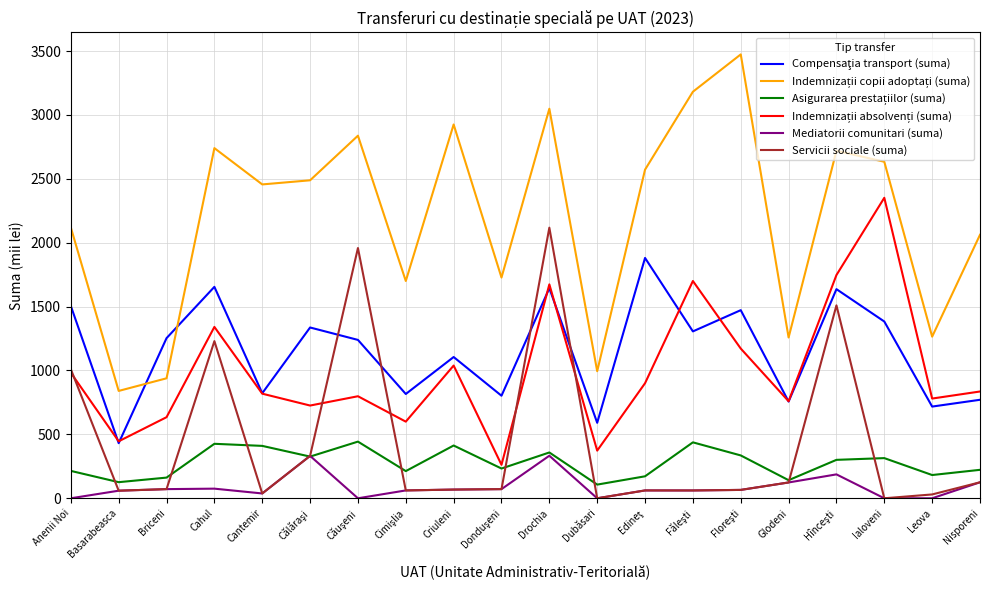

Between Anenii Noi and Drochia, which series saw the biggest shift?

Servicii sociale (suma)